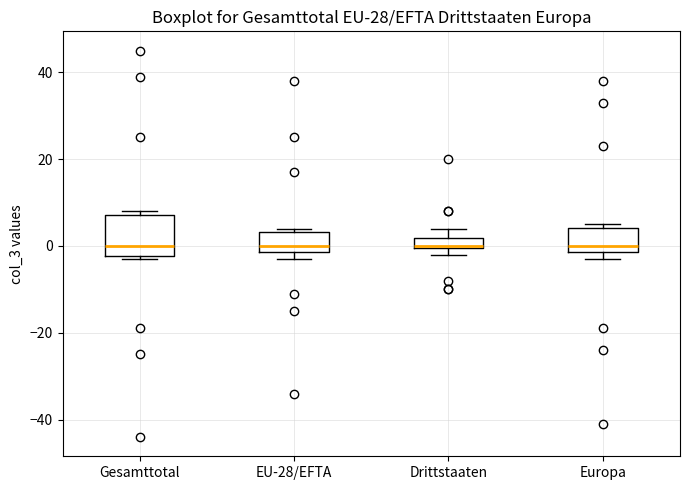

Where does the median line of the box for EU-28/EFTA sit on the y-axis? The values are not printed on the chart, so give them approximately, as read against the axis.

0